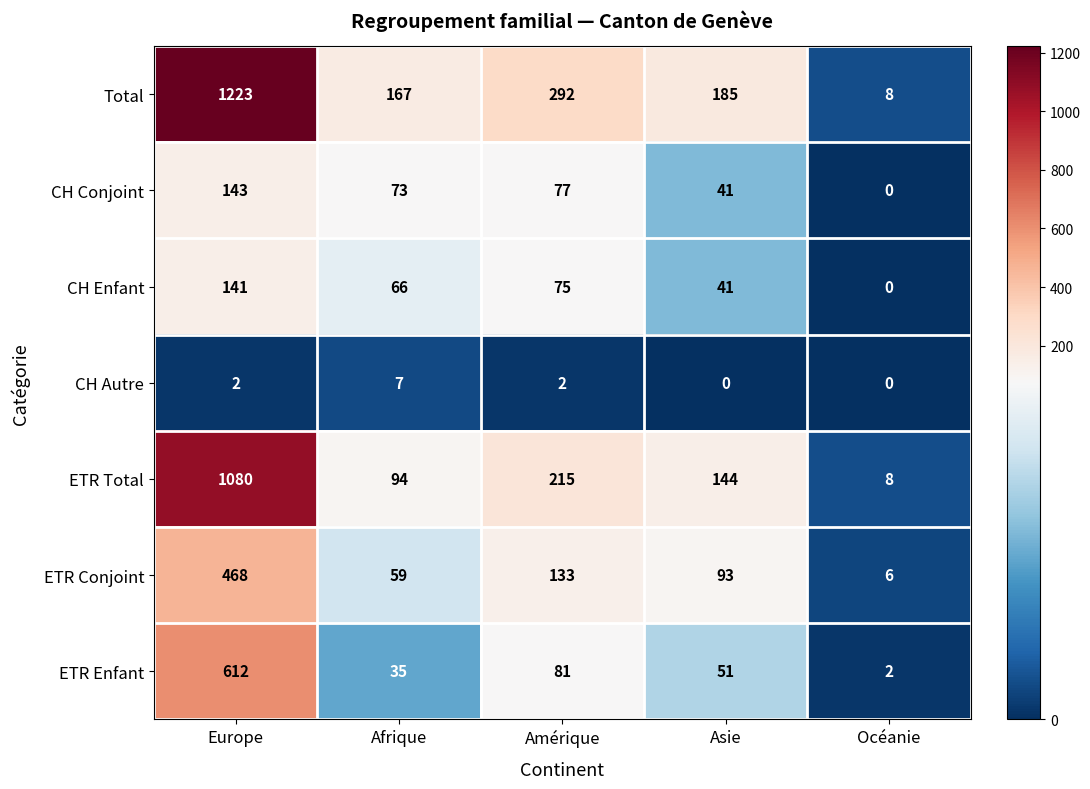

What is the difference between the maximum and minimum values in the CH Autre series?

7